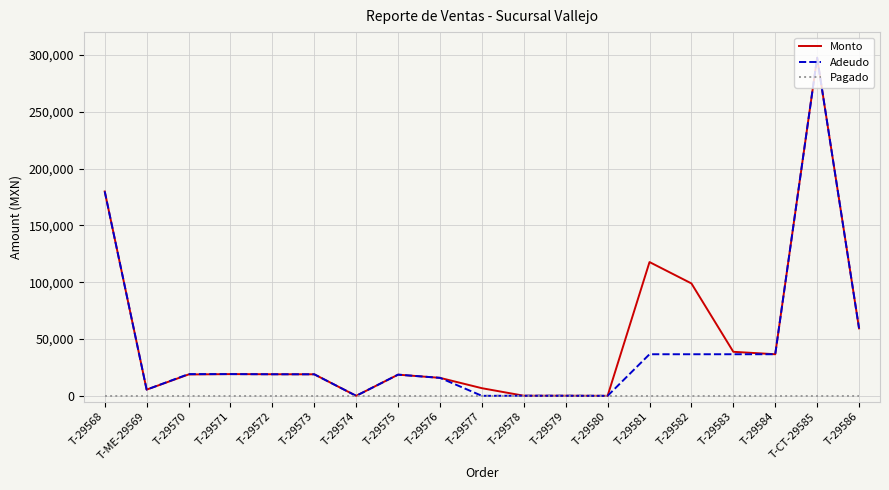

Does the chart display data point markers on the line(s)?

No